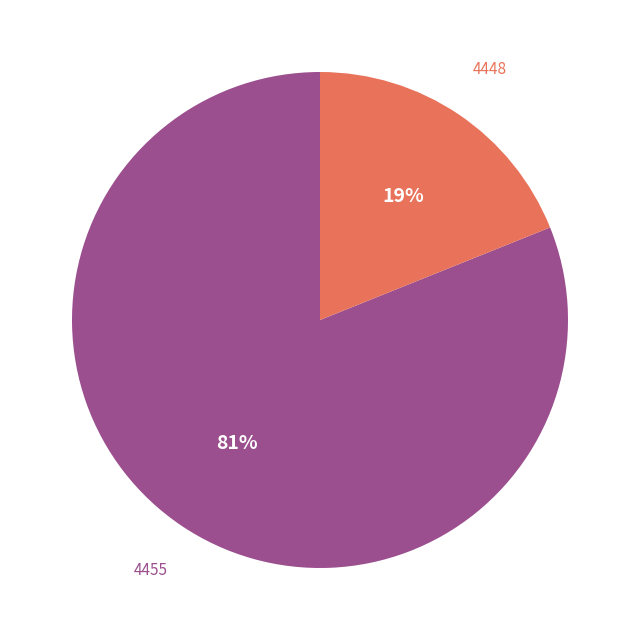

Rank the categories by value from highest to lowest.

4455, 4448